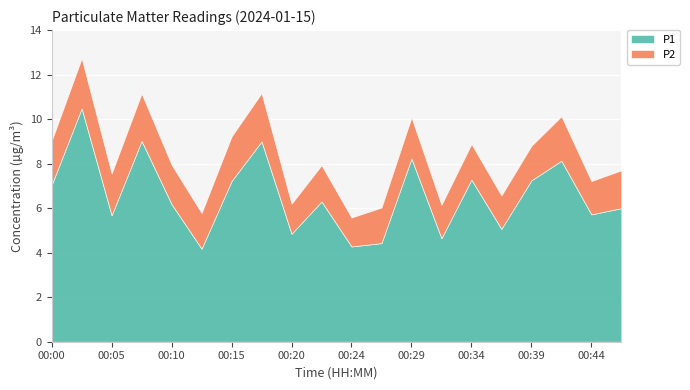

Rank the categories by P2 value from lowest to highest.

00:24, 00:20, 00:32, 00:37, 00:44, 00:39, 00:12, 00:27, 00:34, 00:22, 00:46, 00:10, 00:29, 00:05, 00:00, 00:15, 00:42, 00:07, 00:17, 00:02